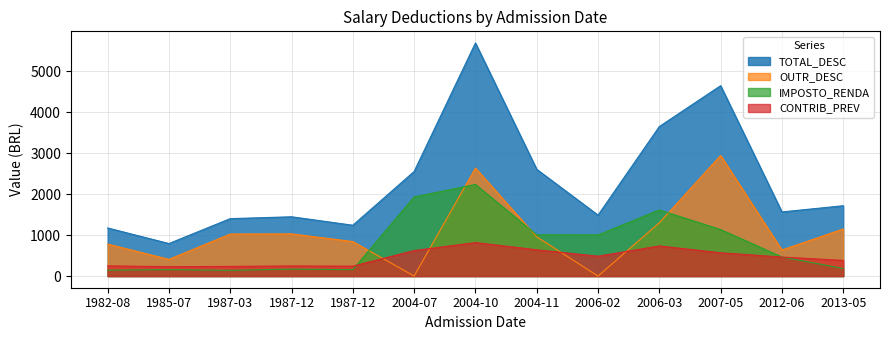

Is it true that CONTRIB_PREV equals 816.5 at 2004-10-11?

True